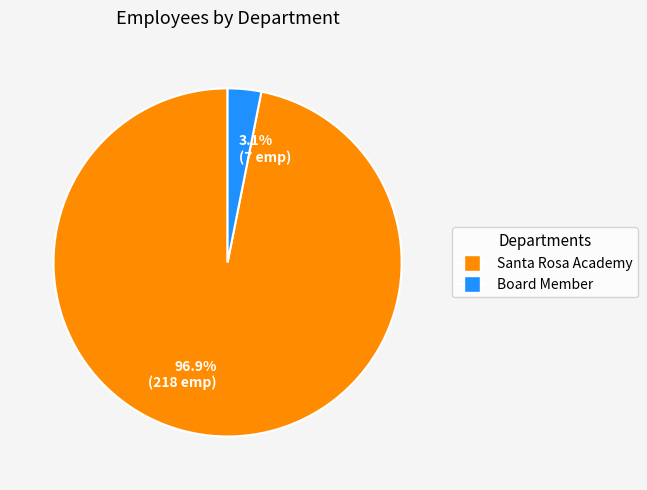

Rank the categories by value from lowest to highest.

3.1% (7 emp), 96.9% (218 emp)